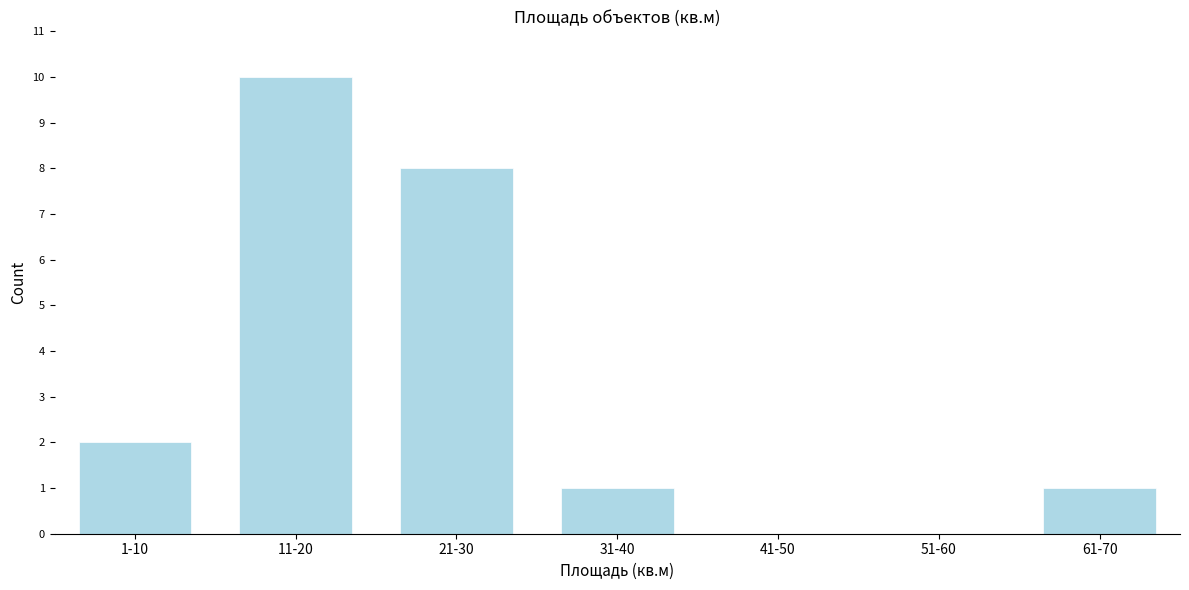

Reading left to right, what are all the values shown in this chart?

1-10=2	11-20=10	21-30=8	31-40=1	41-50=0	51-60=0	61-70=1